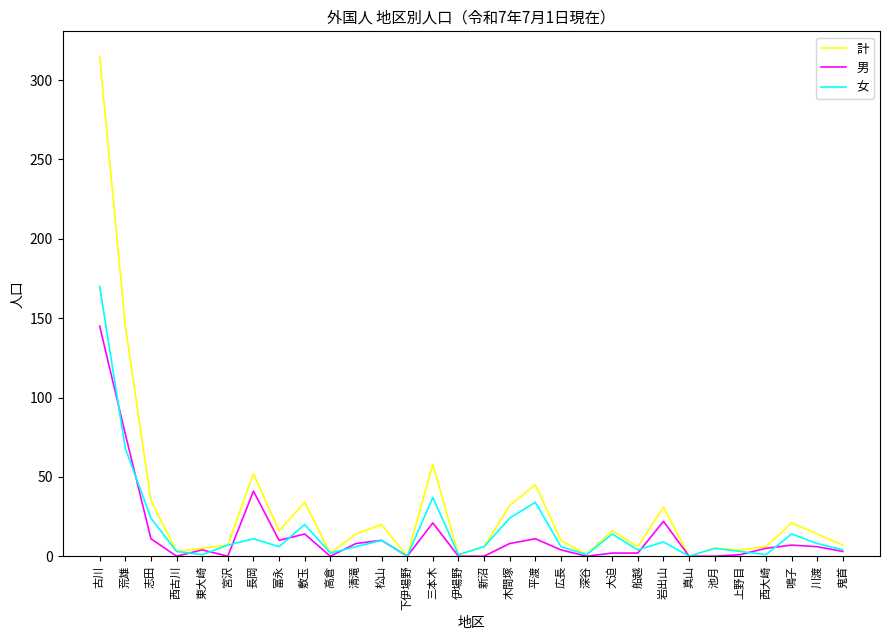

Is the value of 男 at 川渡 greater than the value of 計 at 下伊場野?

Yes